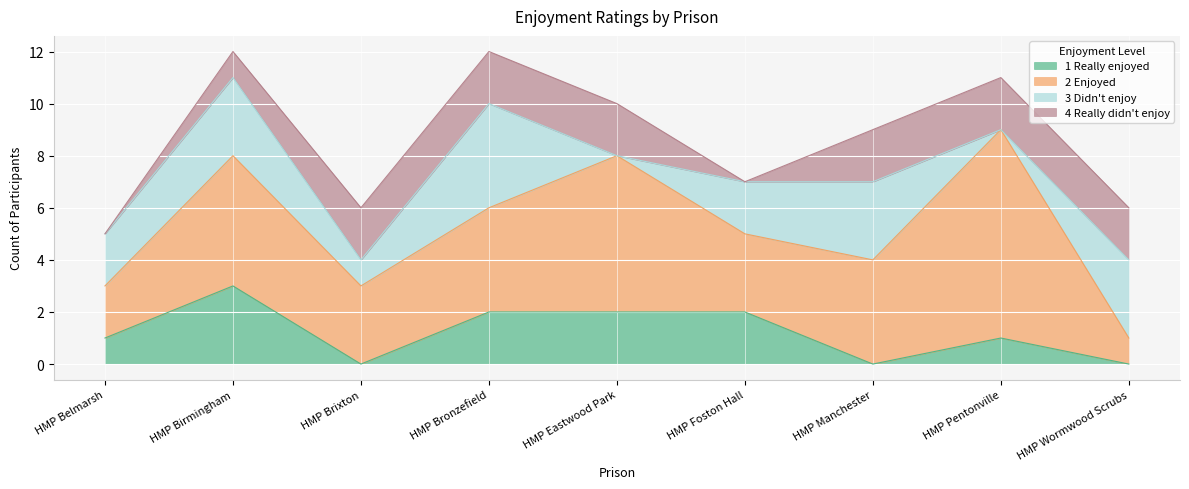

The 1 Really enjoyed series shows 3 at HMP Foston Hall. True or false?

False